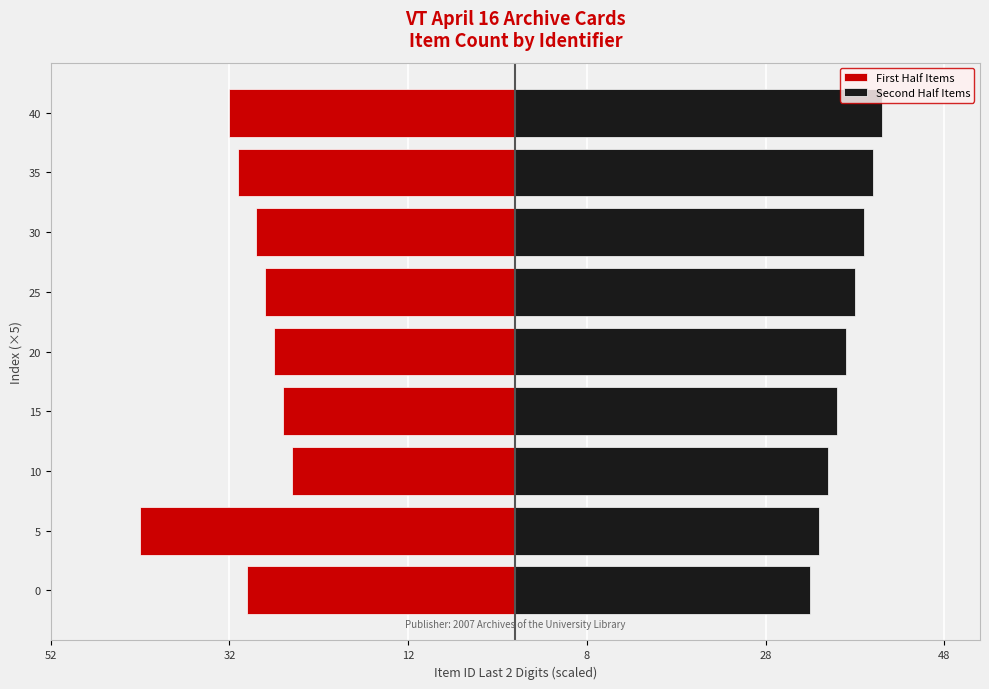

What is the difference between the Second Half Items values at 20 and 15?

1